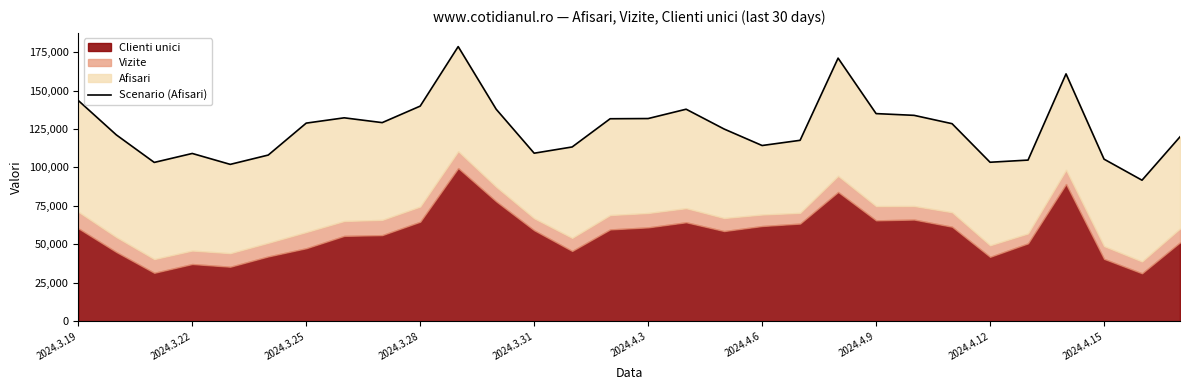

What is the change in value from 18 to 26?

+46584